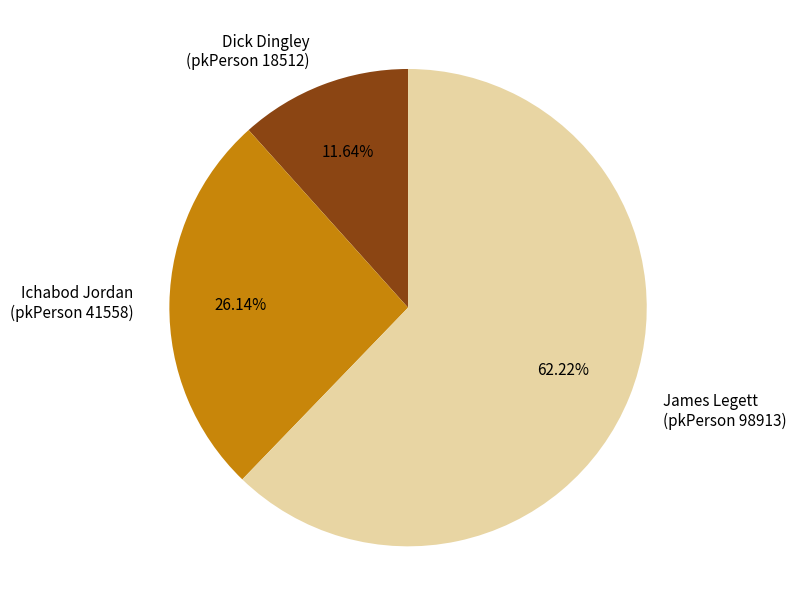

What is the ratio of the value at James Legett (pkPerson 98913) to the value at Dick Dingley (pkPerson 18512)?

5.3